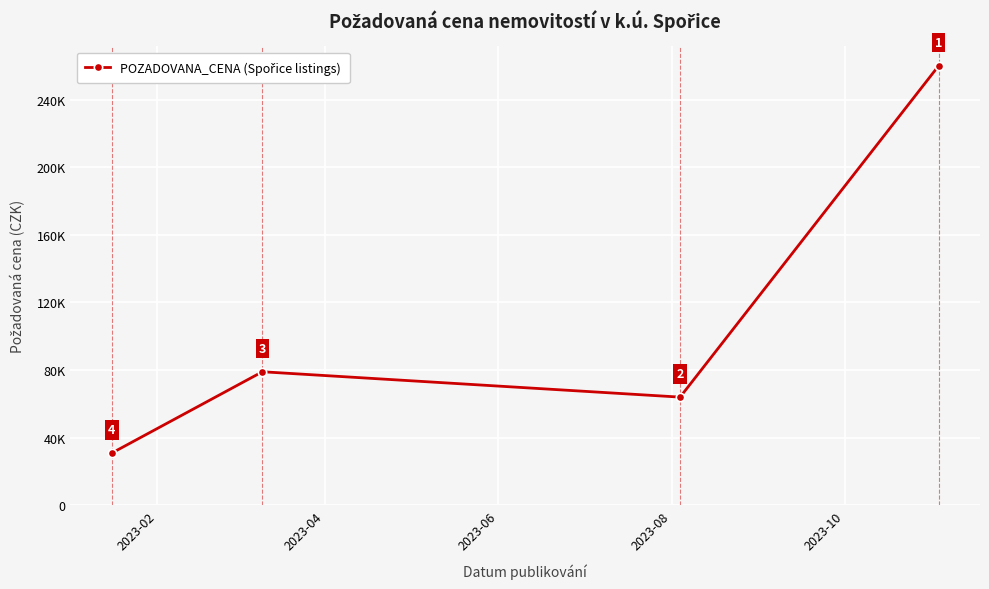

True or false: there are more than 1 points higher than both neighbors.

False